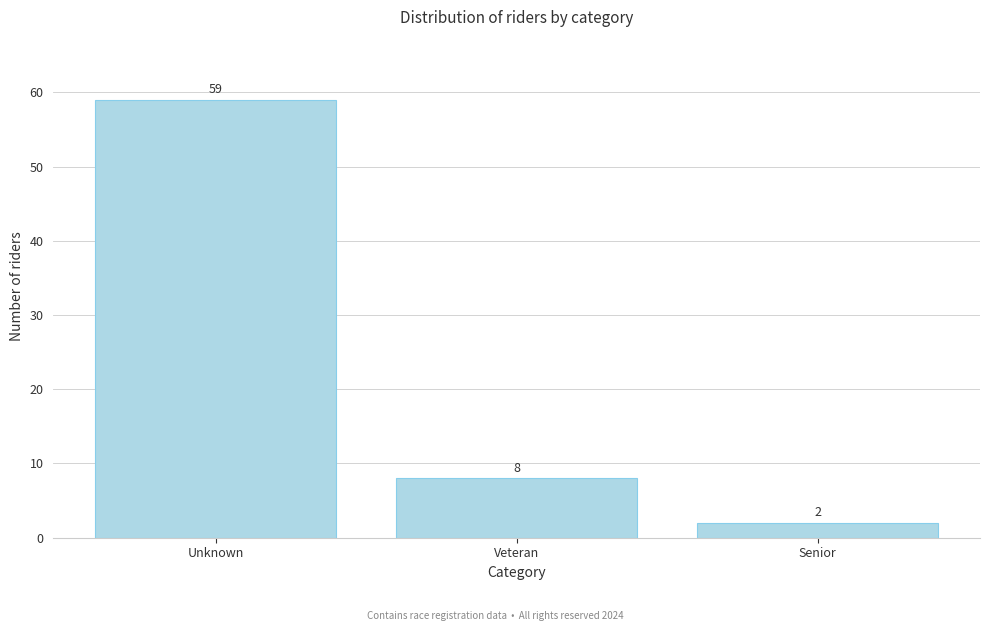

Reading left to right, what are all the values shown in this chart?

Unknown=59	Veteran=8	Senior=2